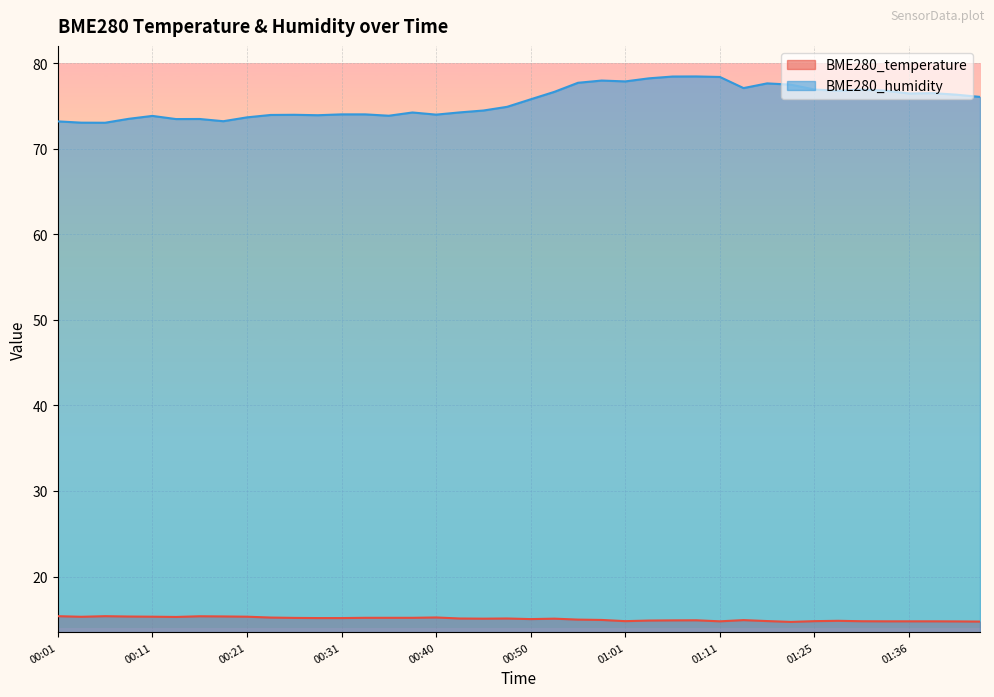

In BME280_temperature, how many points are lower than both neighbors (excluding endpoints)?

7